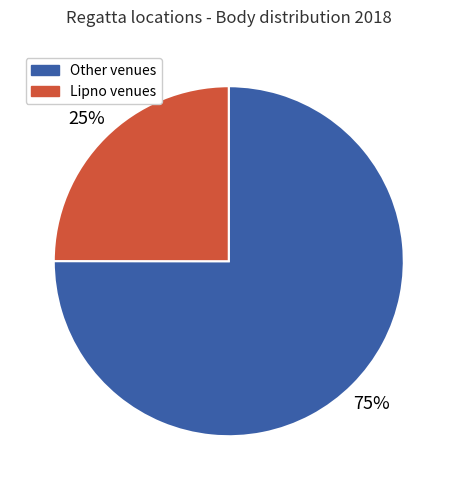

Is there a majority slice in this chart?

Yes